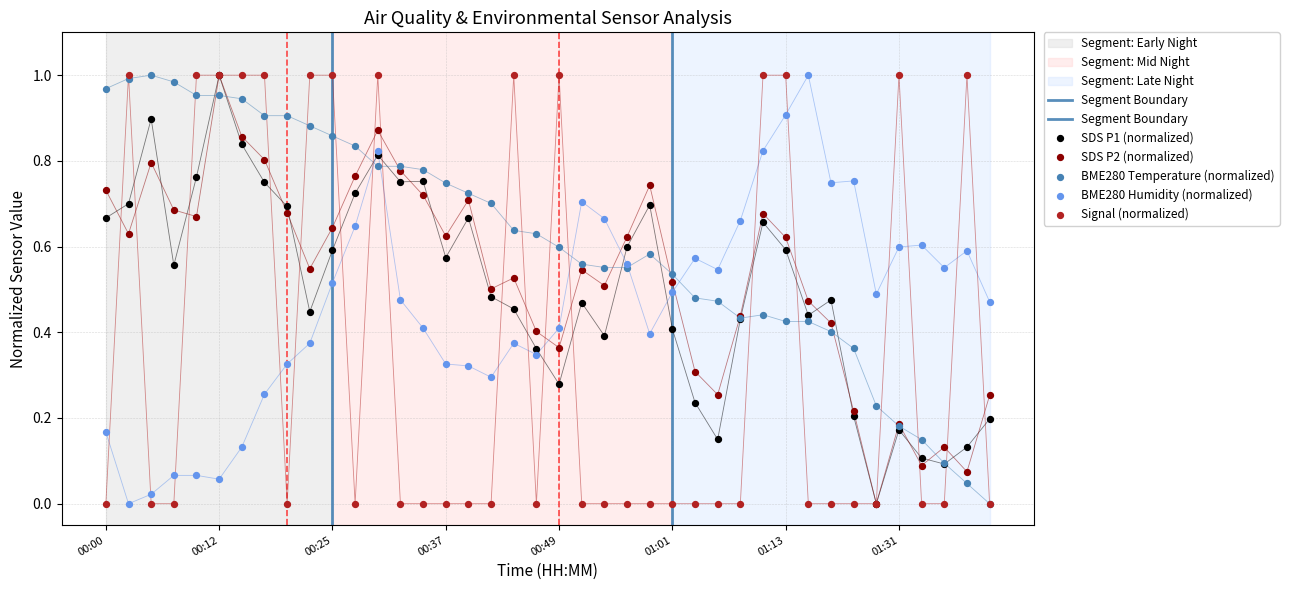

Which series reaches the maximum Y coordinate?

BME280_temperature